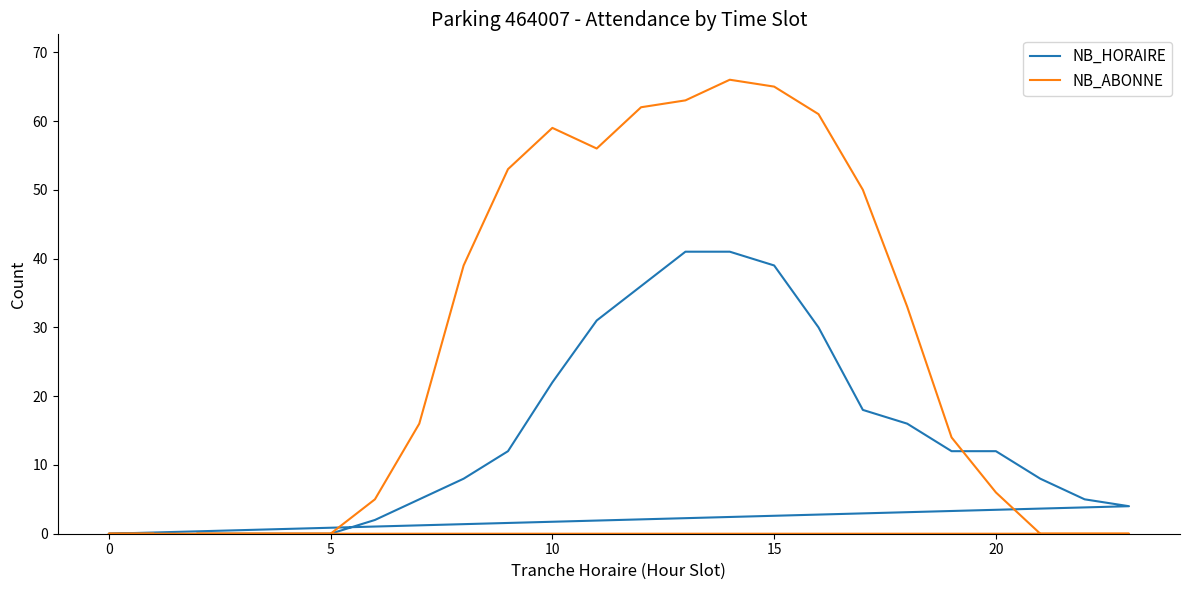

Rank the series by their maximum value, from highest to lowest.

NB_ABONNE, NB_HORAIRE